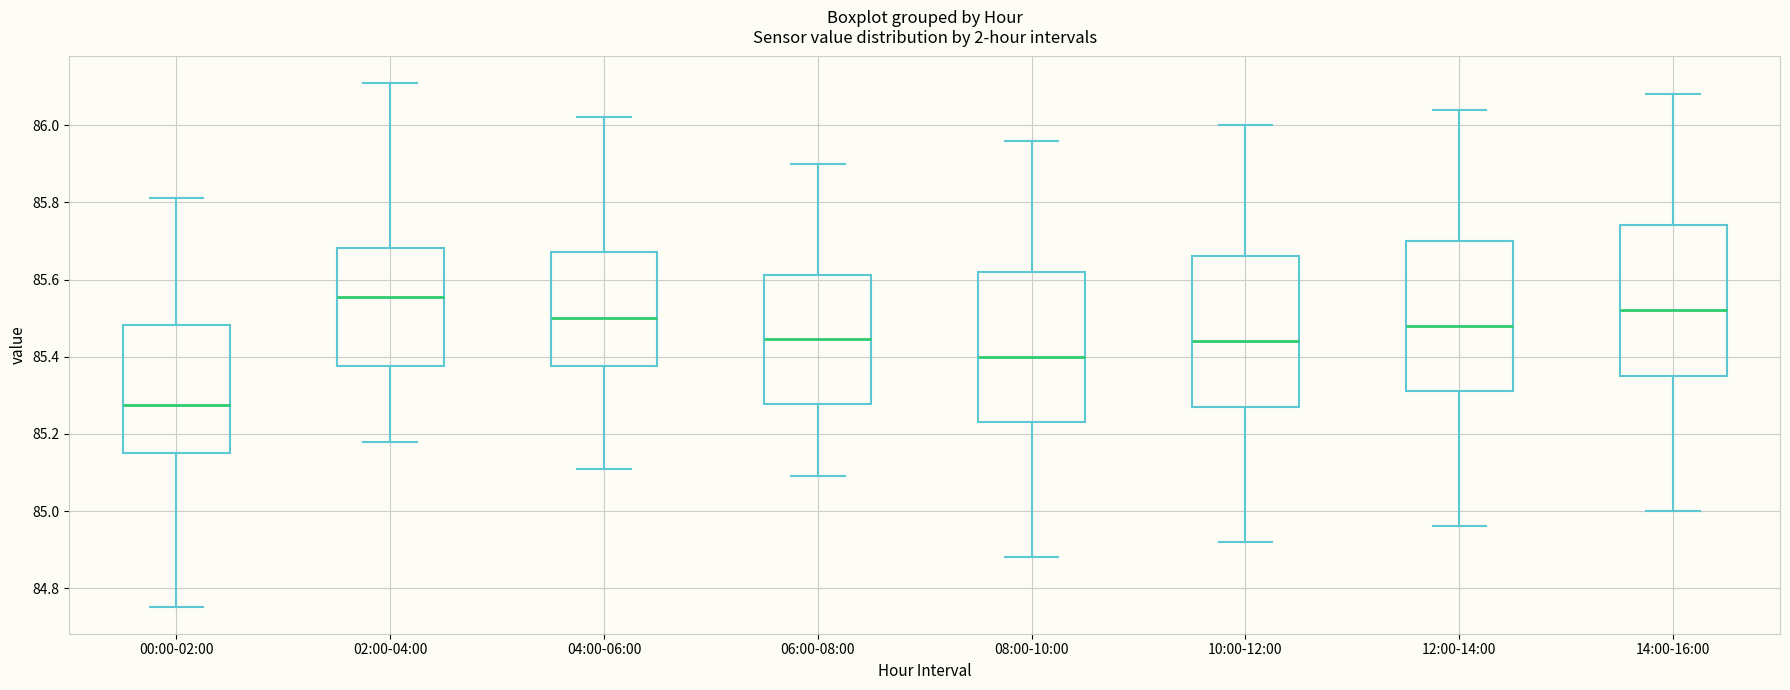

Which box has the lowest median line?

00:00-02:00